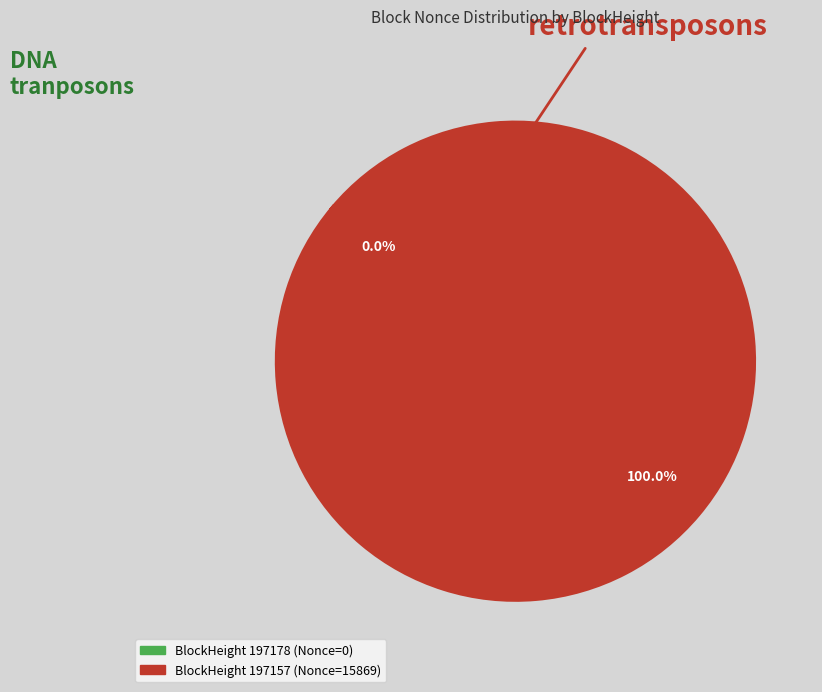

Does any single category account for the majority?

Yes